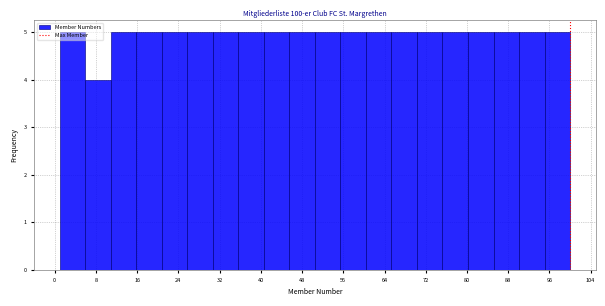

What is the height of the bar covering 65 to 70 on the x-axis? Neither the bar edges nor the heights are printed on the chart, so give them approximately, as read against the axes.

5